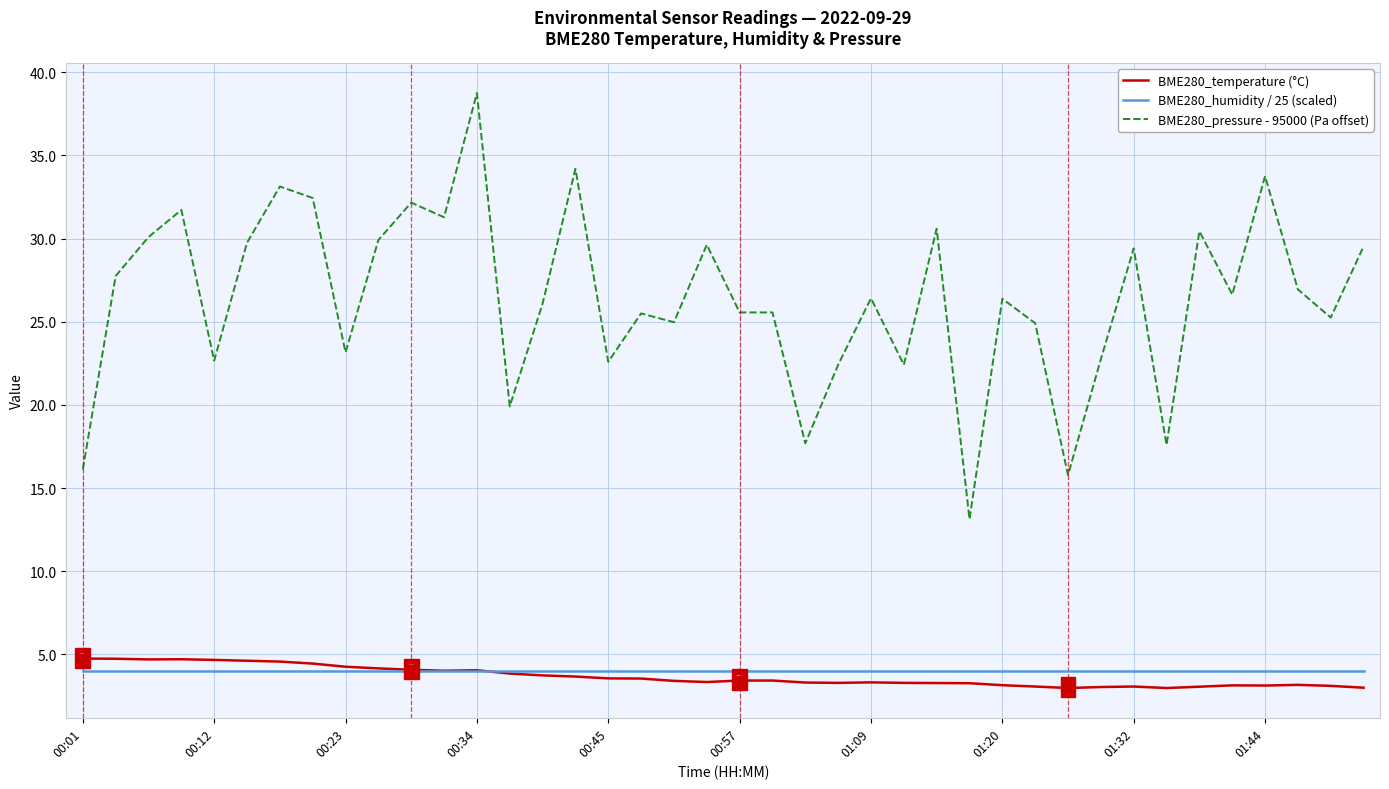

What is the minimum value for BME280_humidity / 25 (scaled)?

4.0